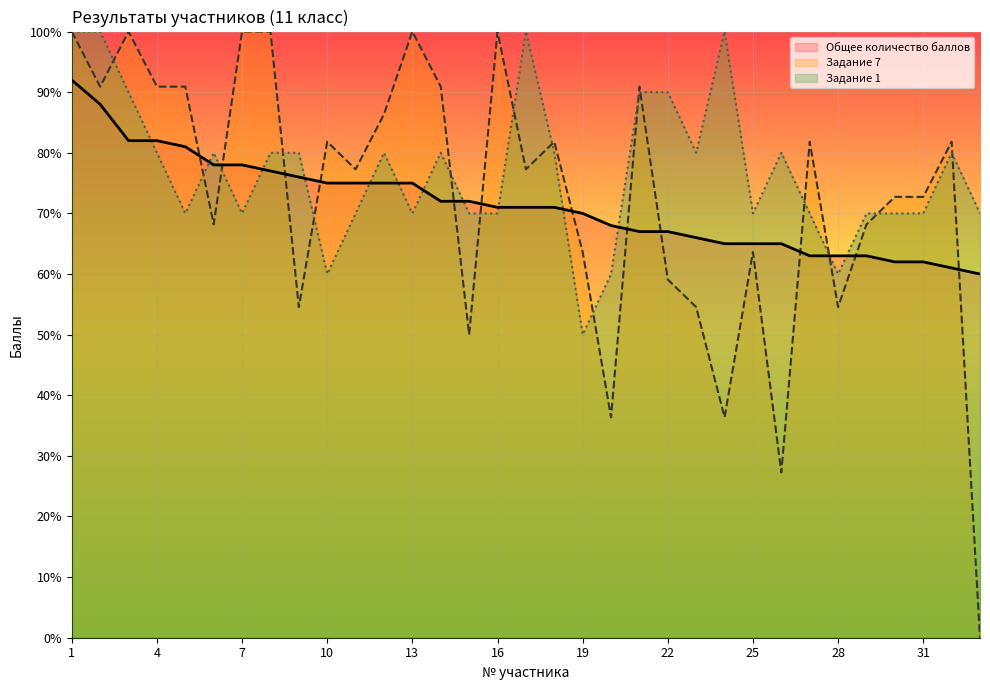

At which label is Задание 1 closest to 75?

4